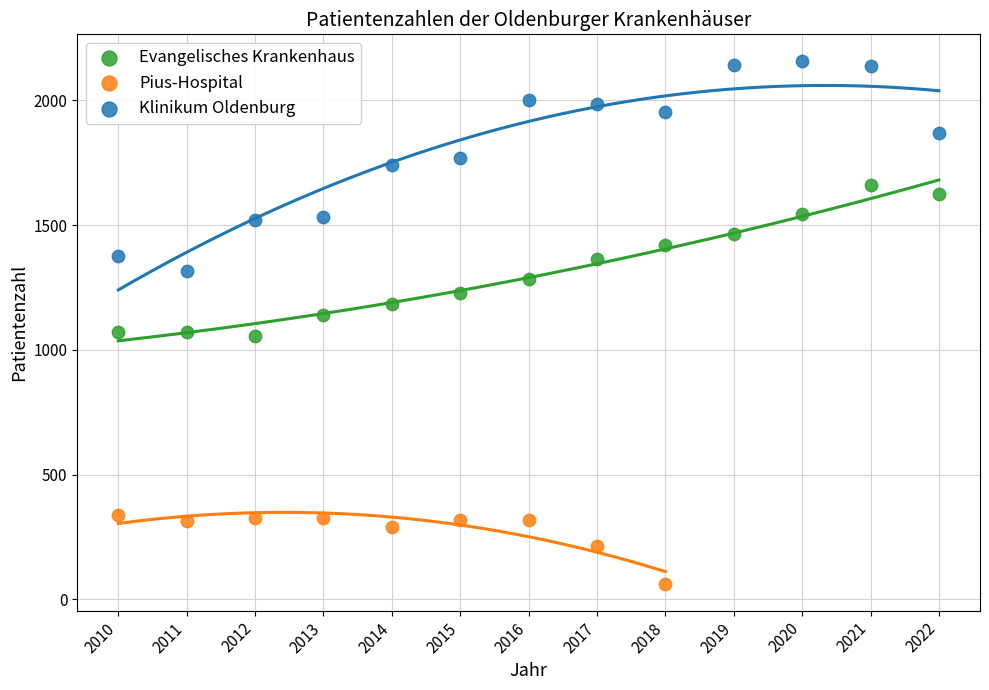

Which series reaches the maximum Y coordinate?

Klinikum Oldenburg